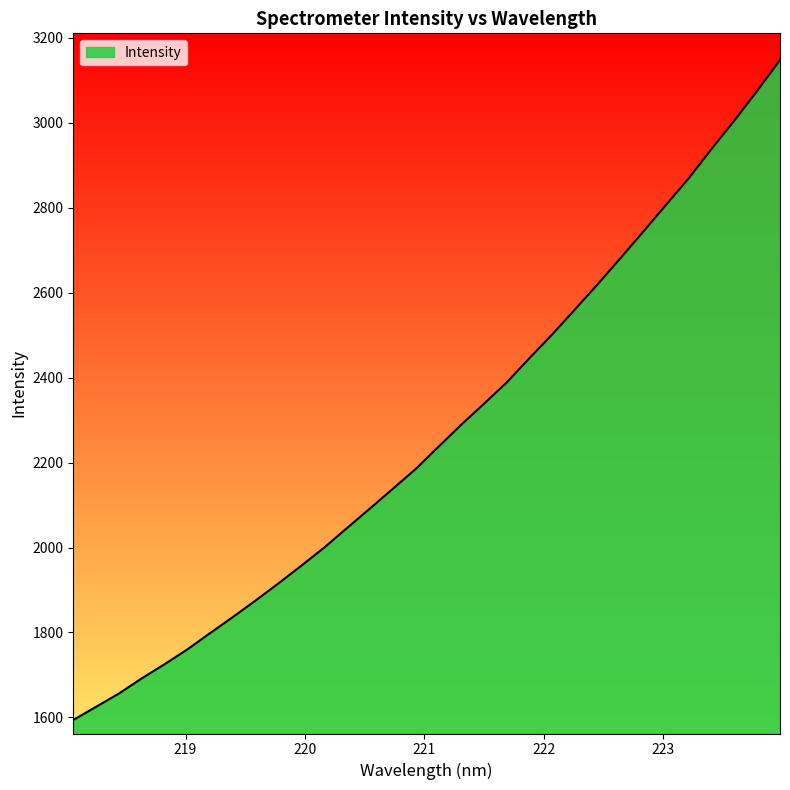

What is the minimum value shown in the chart?

1593.8